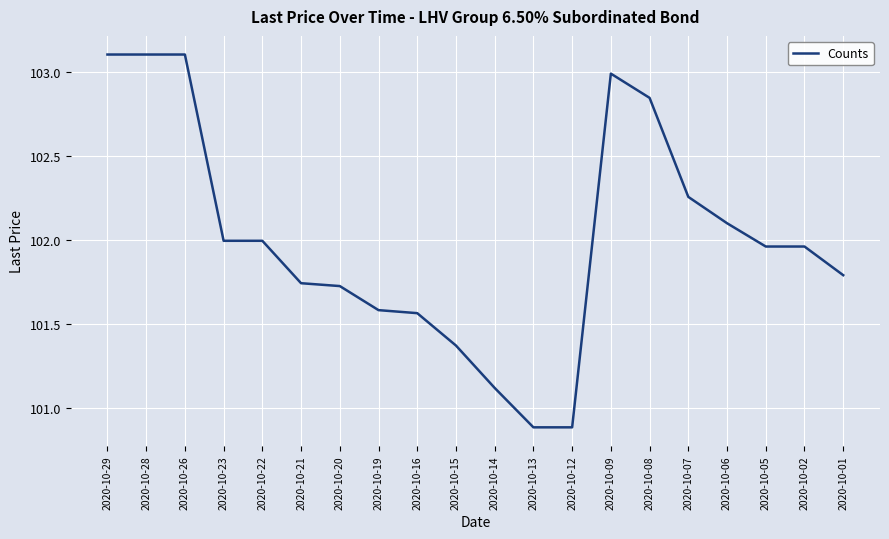

What is the minimum value shown in the chart?

100.9